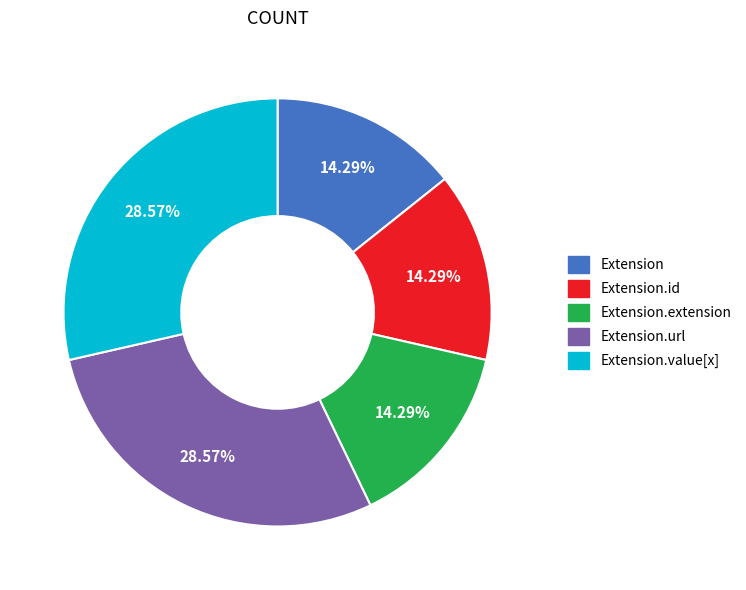

Between Extension and Extension.url, which is larger?

Extension.url